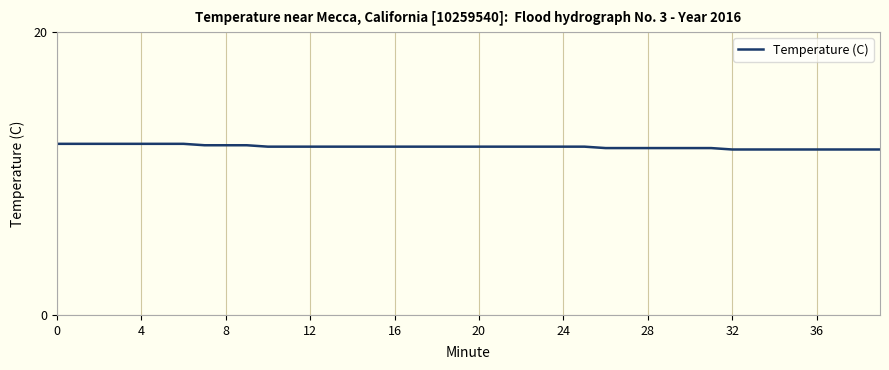

What is the maximum value shown in the chart?

12.1